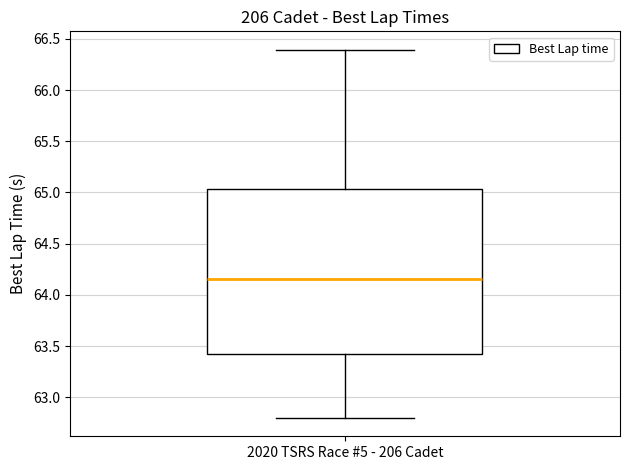

Transcribe this box plot: give where the median line is, the range the box spans, and where the two whiskers end, as read against the y-axis. The values are not printed on the chart, so give them approximately, as read against the axis.

median 64.15, box 63.40 to 65.05, whiskers 62.80 to 66.40